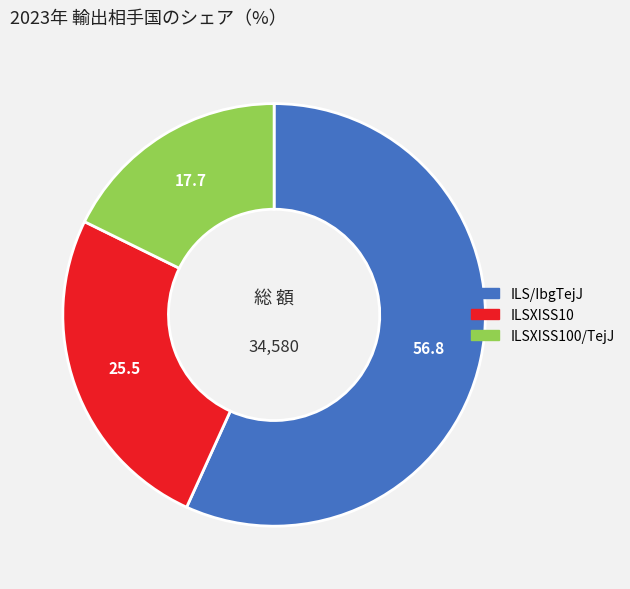

Is there a majority slice in this chart?

Yes